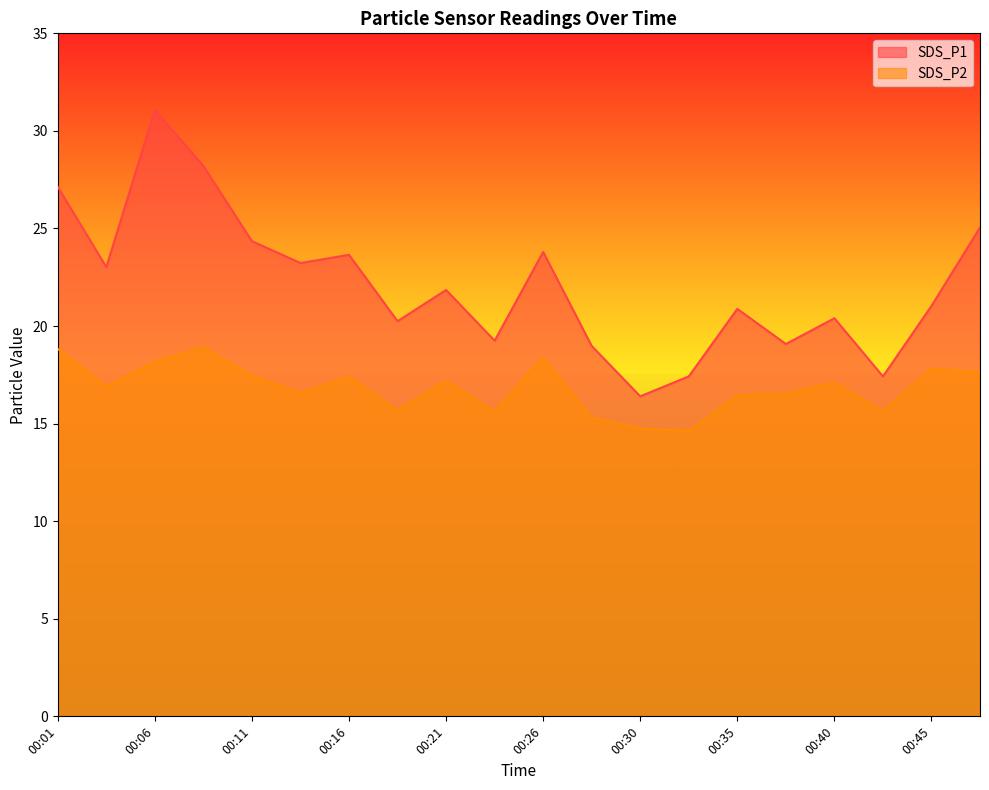

What is the value of the SDS_P1 point at the 2nd from the left?

23.0